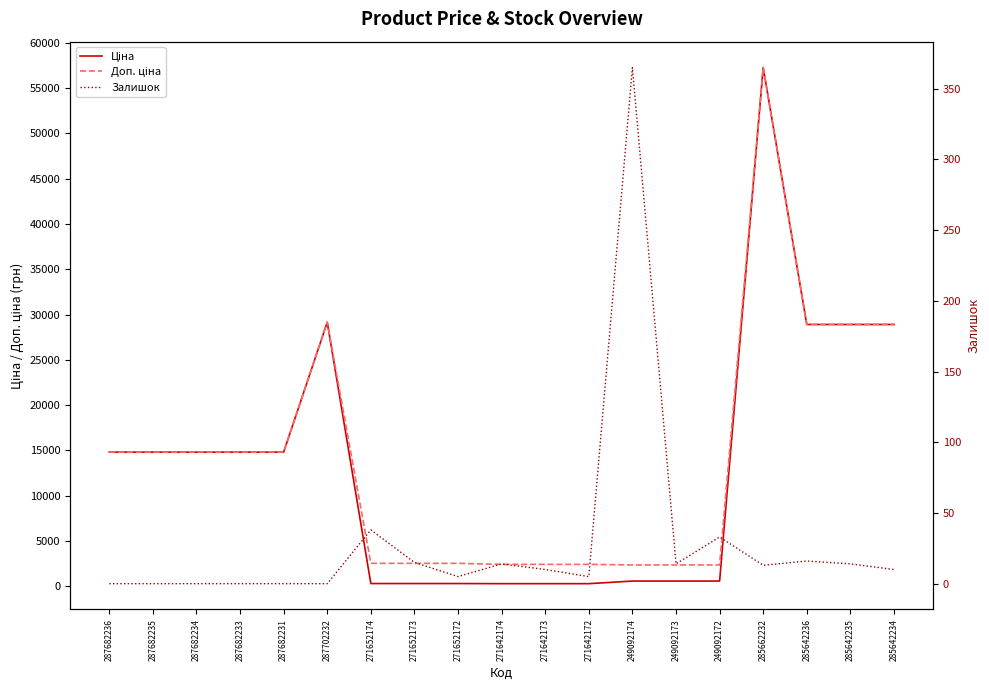

How many data points in Залишок are above 10?

9